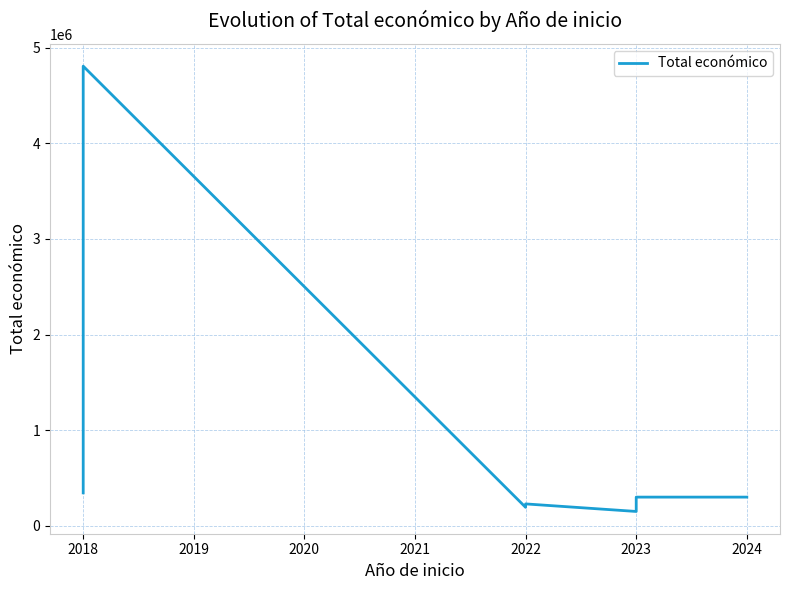

Which has a higher value, 2018 or 2023?

2018